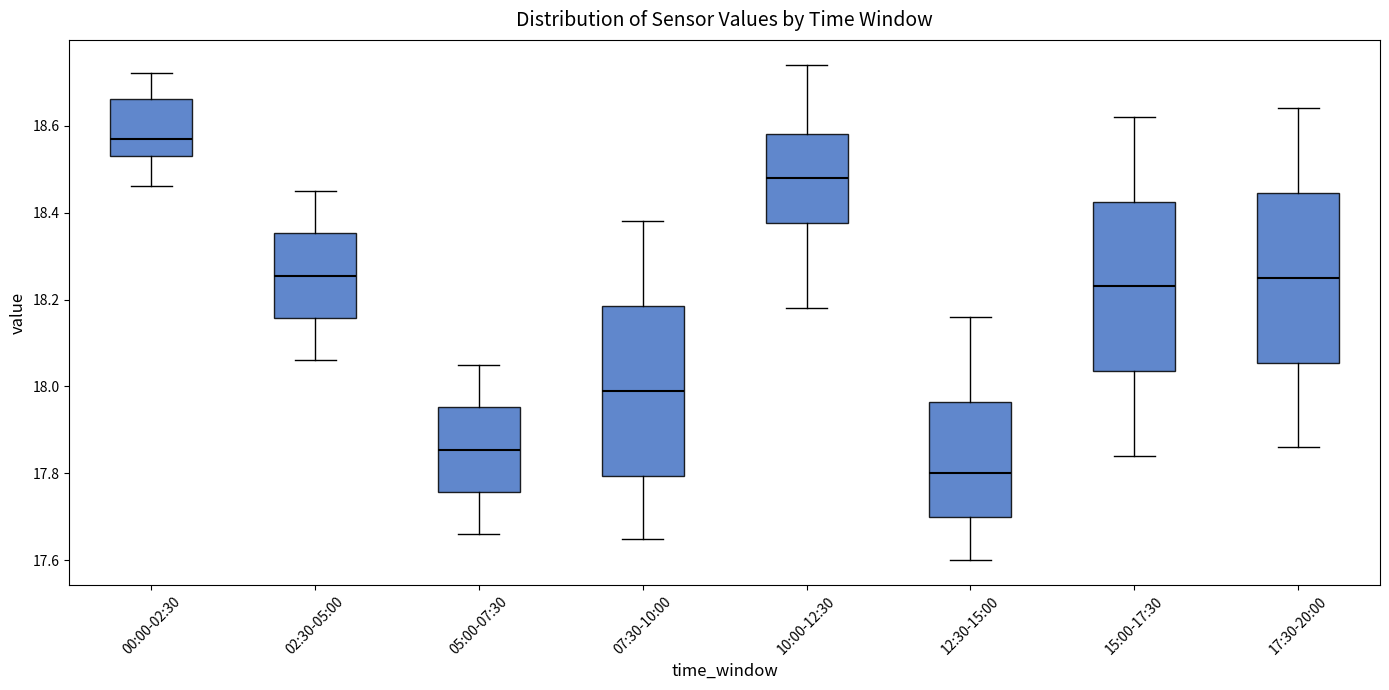

Which box has the highest median line?

00:00-02:30